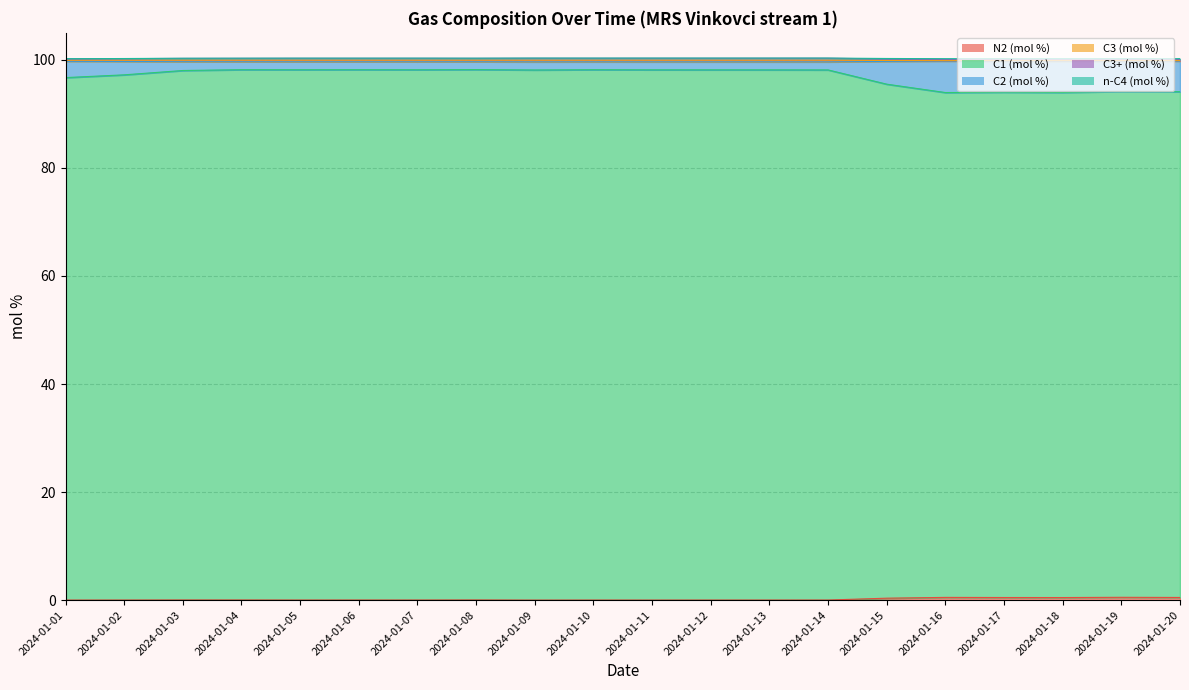

What is the value of the C3+ (mol %) point at the 4th from the left?

99.6